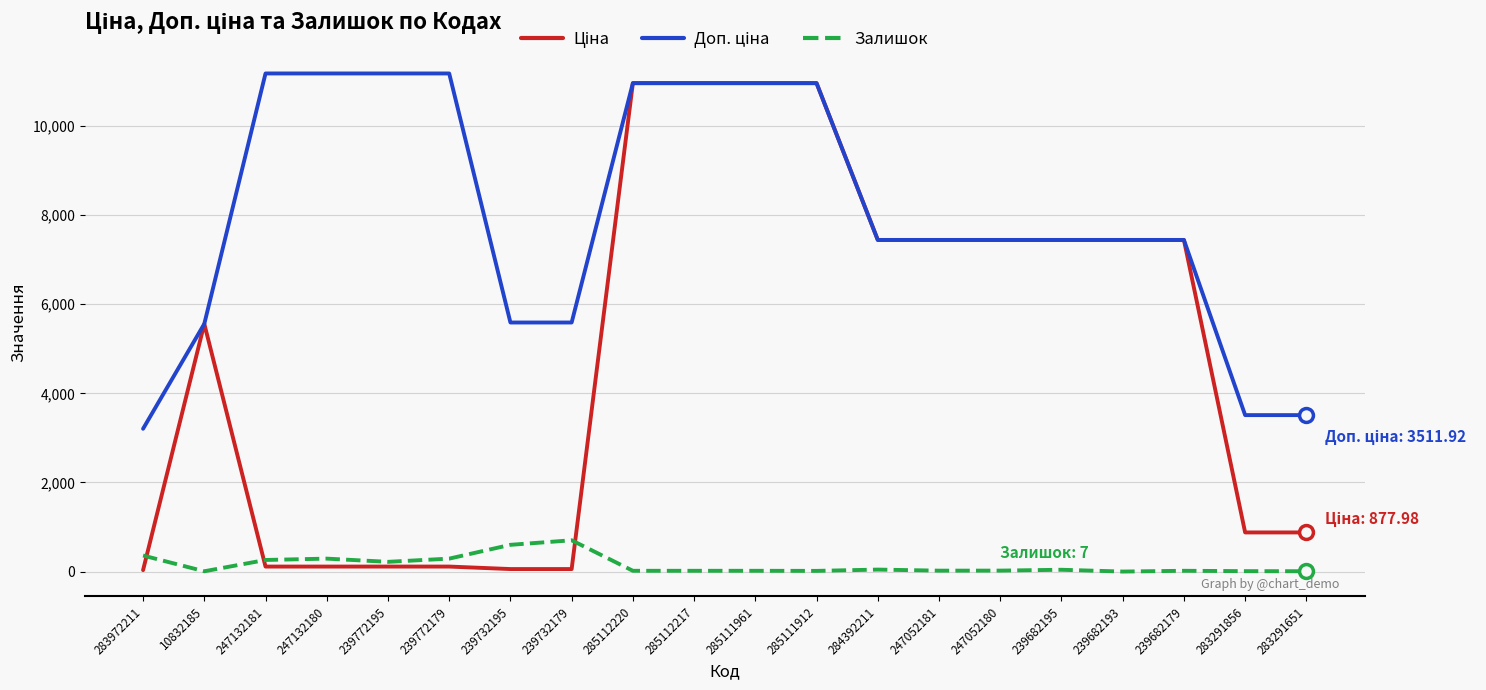

What is the difference between the highest and lowest values at 283291651?

3504.9